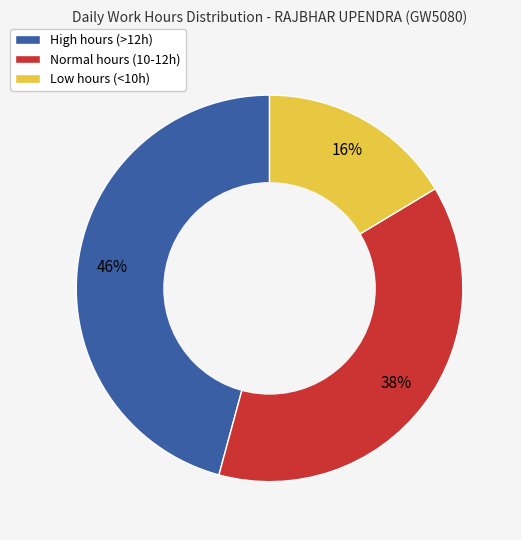

How many slices are in this pie chart?

3